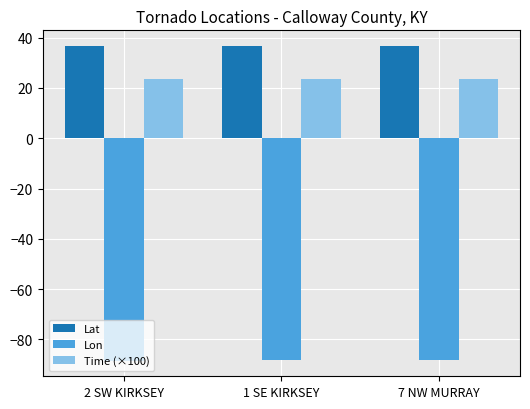

What is the difference between the highest and lowest values at 1 SE KIRKSEY?

125.1